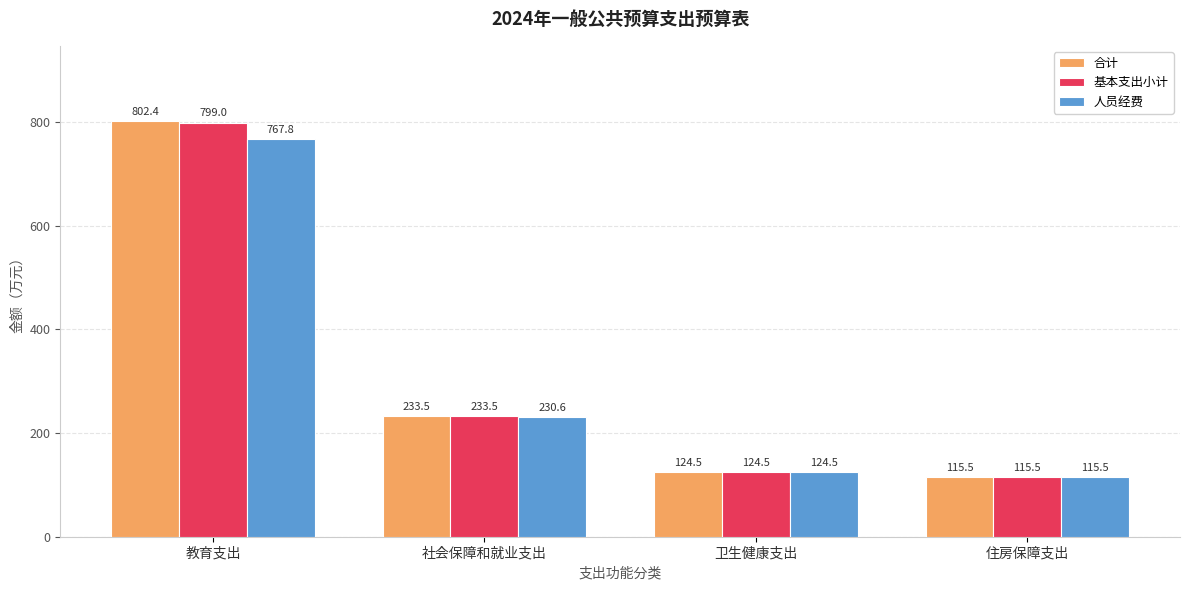

The 基本支出小计 series shows 353.9 at 社会保障和就业支出. True or false?

False